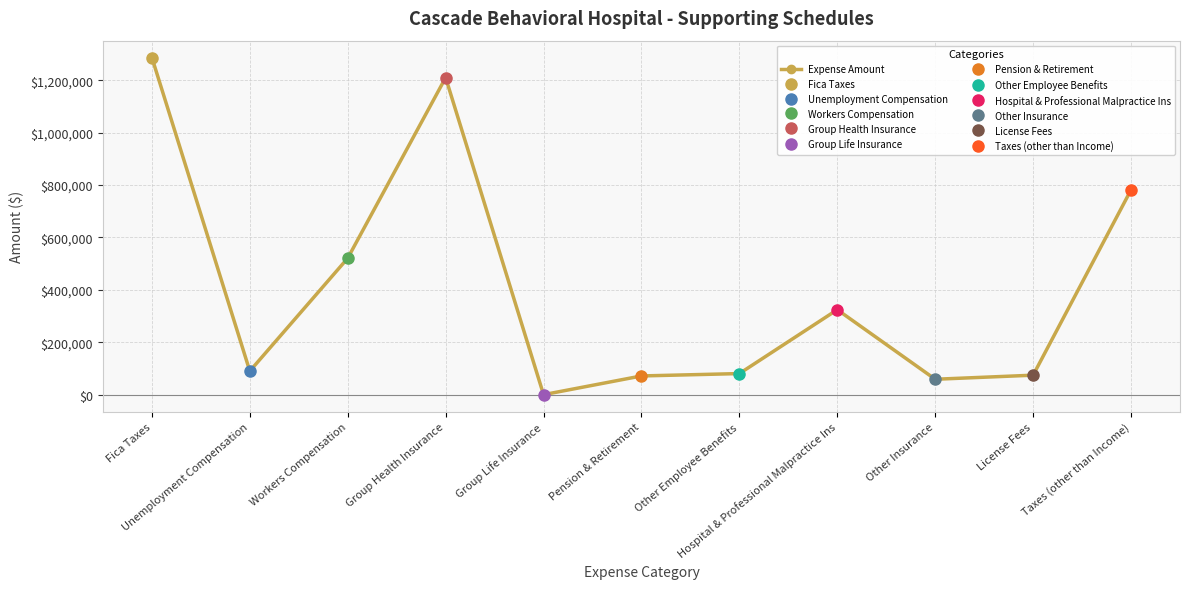

What is the label of the 6th point from the left?

Pension & Retirement